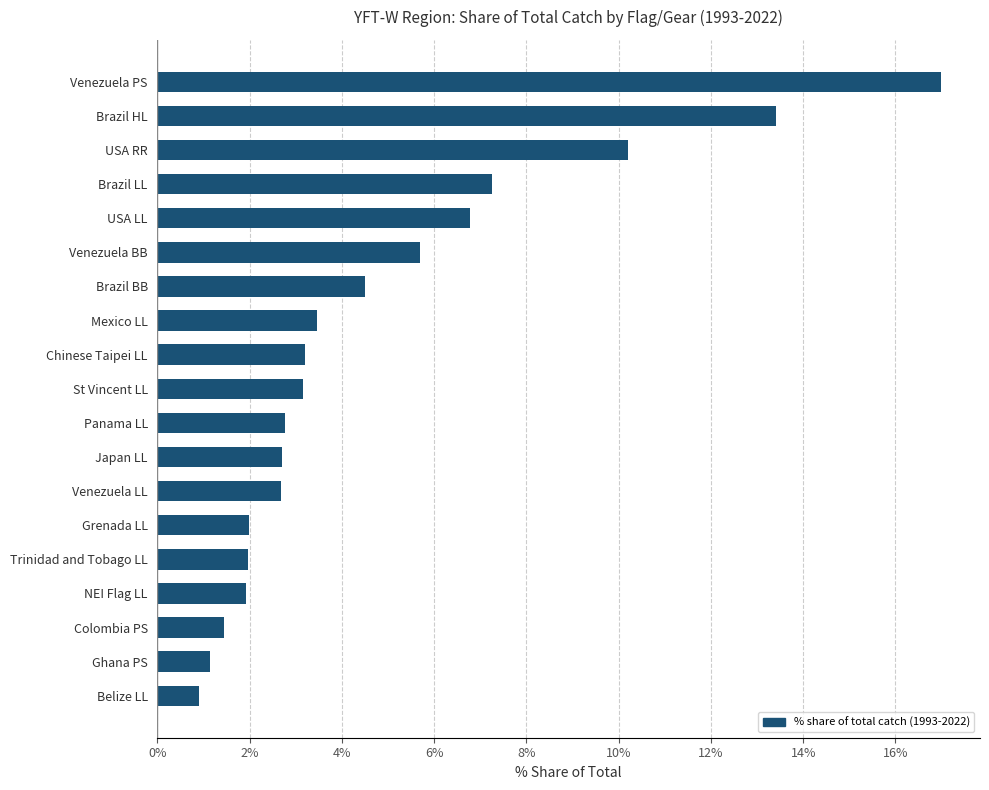

Count the number of categories in the chart.

19